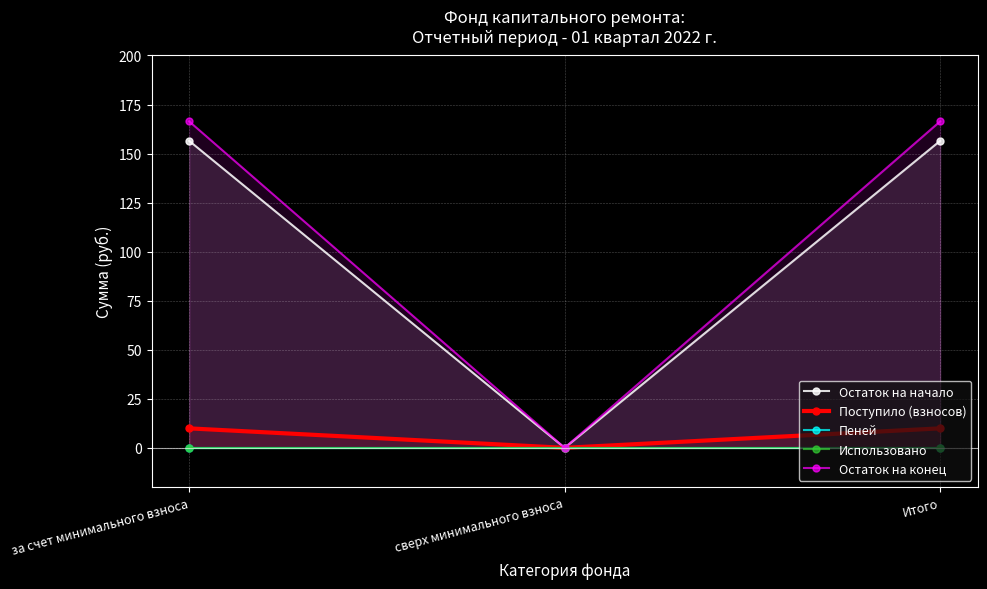

What value does the Остаток на начало series have at Итого?

156.5